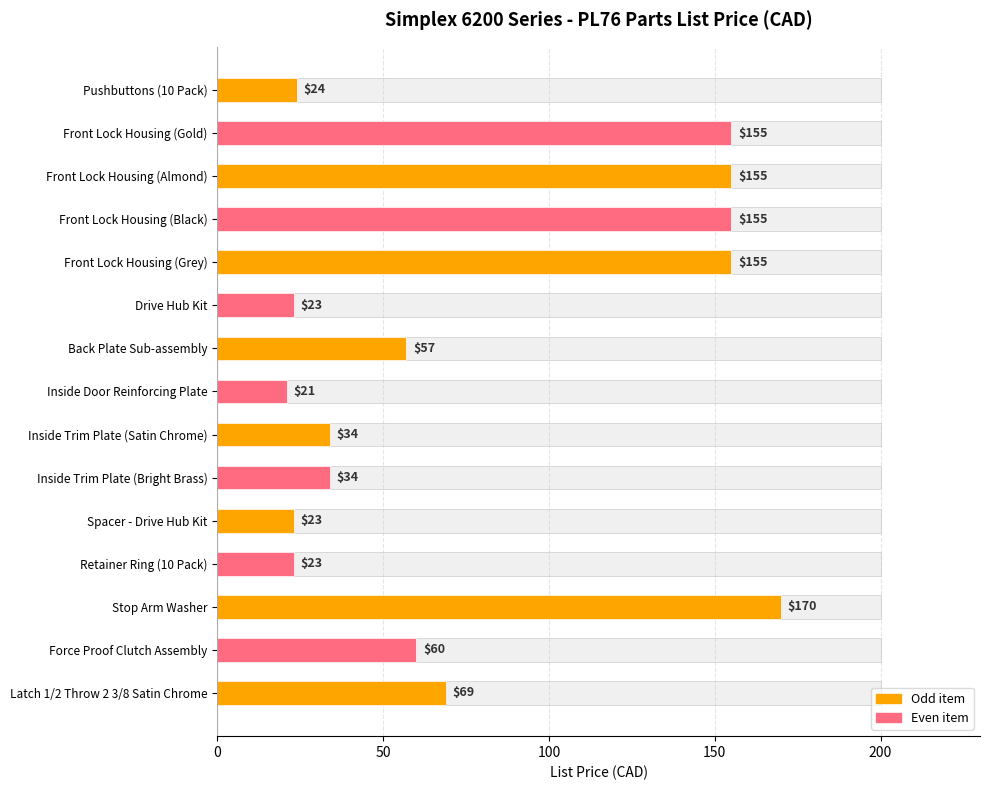

What is the sum of all values?

1158